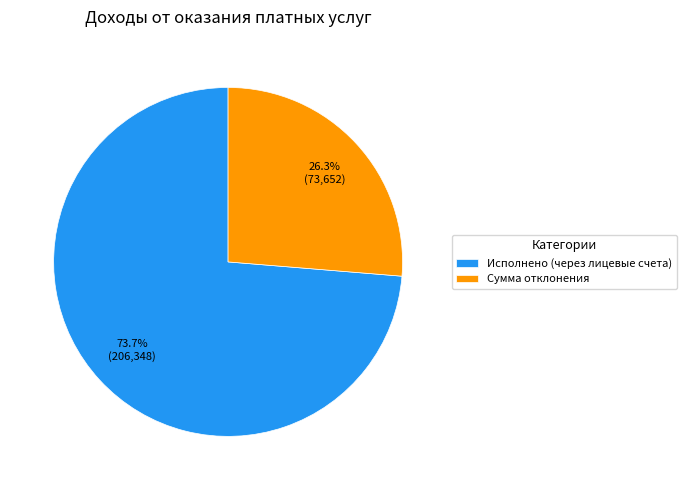

The Сумма отклонения slice represents 15% of the pie. True or false?

False